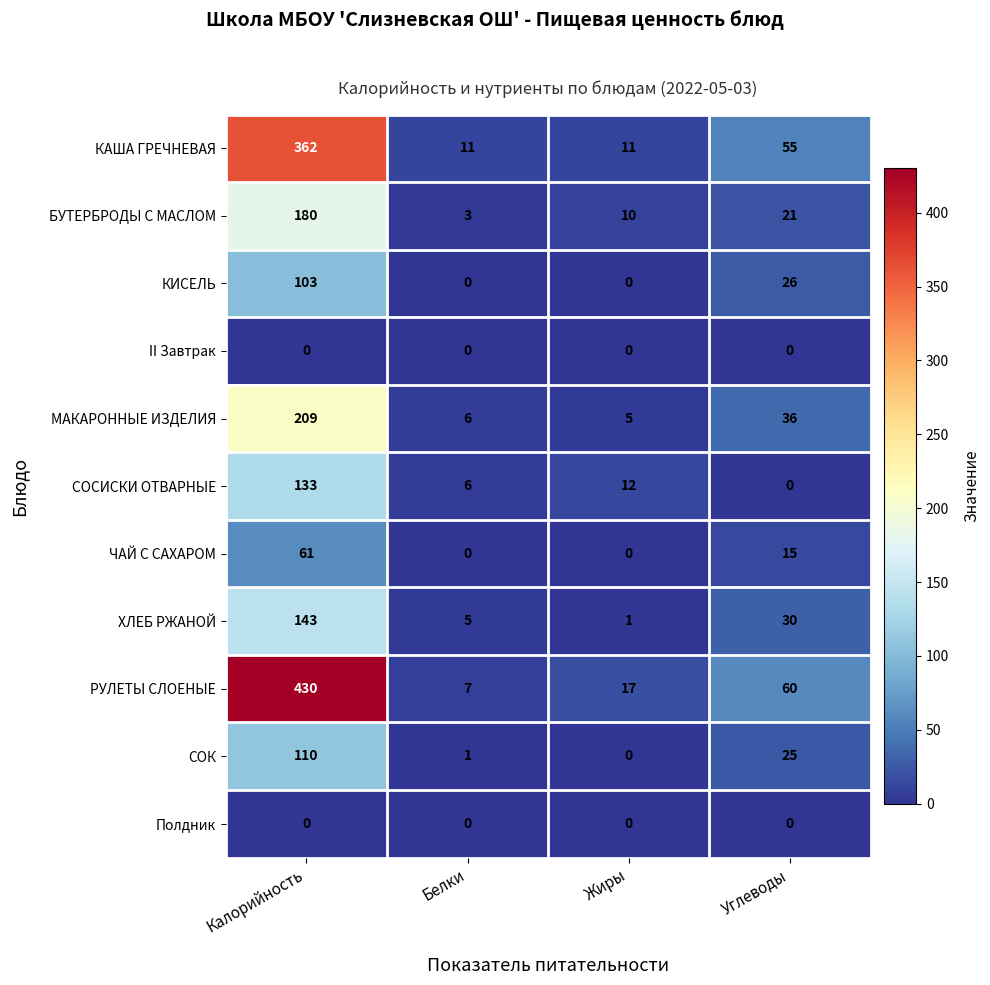

Where is МАКАРОННЫЕ ИЗДЕЛИЯ nearest to the value 107?

Углеводы